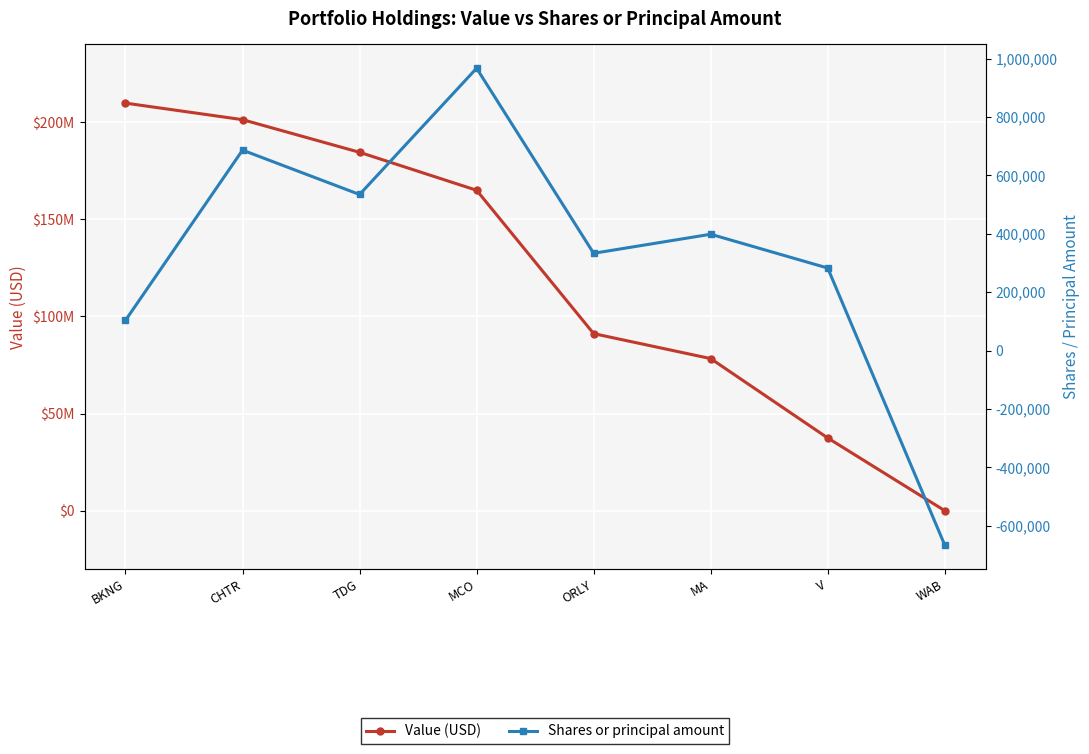

Rank the series by their average value, from highest to lowest.

Value (USD), Shares or principal amount